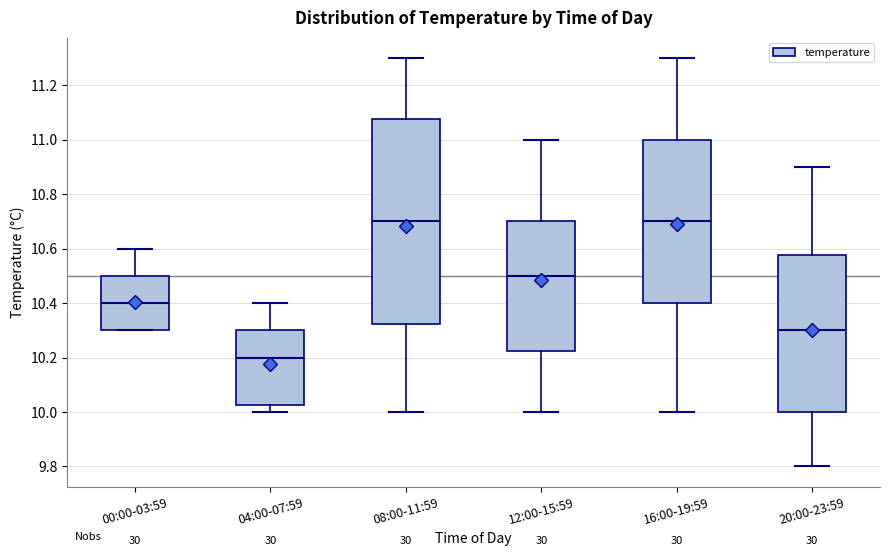

Reading left to right, transcribe this box plot: for each box, give where its median line is, the range the box spans, and where its two whiskers end, as read against the y-axis. The values are not printed on the chart, so give them approximately, as read against the axis.

00:00-03:59: median 10.40, box 10.30 to 10.50, whiskers 10.30 to 10.60
04:00-07:59: median 10.20, box 10.02 to 10.30, whiskers 10.00 to 10.40
08:00-11:59: median 10.70, box 10.32 to 11.08, whiskers 10.00 to 11.30
12:00-15:59: median 10.50, box 10.22 to 10.70, whiskers 10.00 to 11.00
16:00-19:59: median 10.70, box 10.40 to 11.00, whiskers 10.00 to 11.30
20:00-23:59: median 10.30, box 10.00 to 10.58, whiskers 9.80 to 10.90